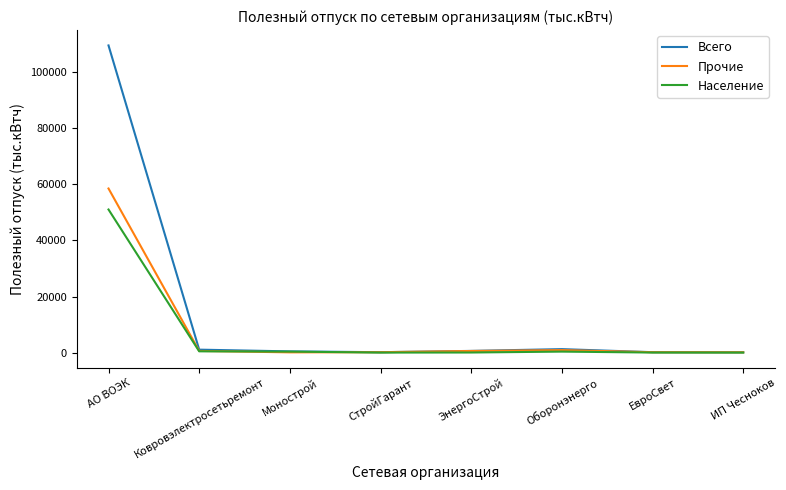

Rank the series by their maximum value, from lowest to highest.

Население, Прочие, Всего